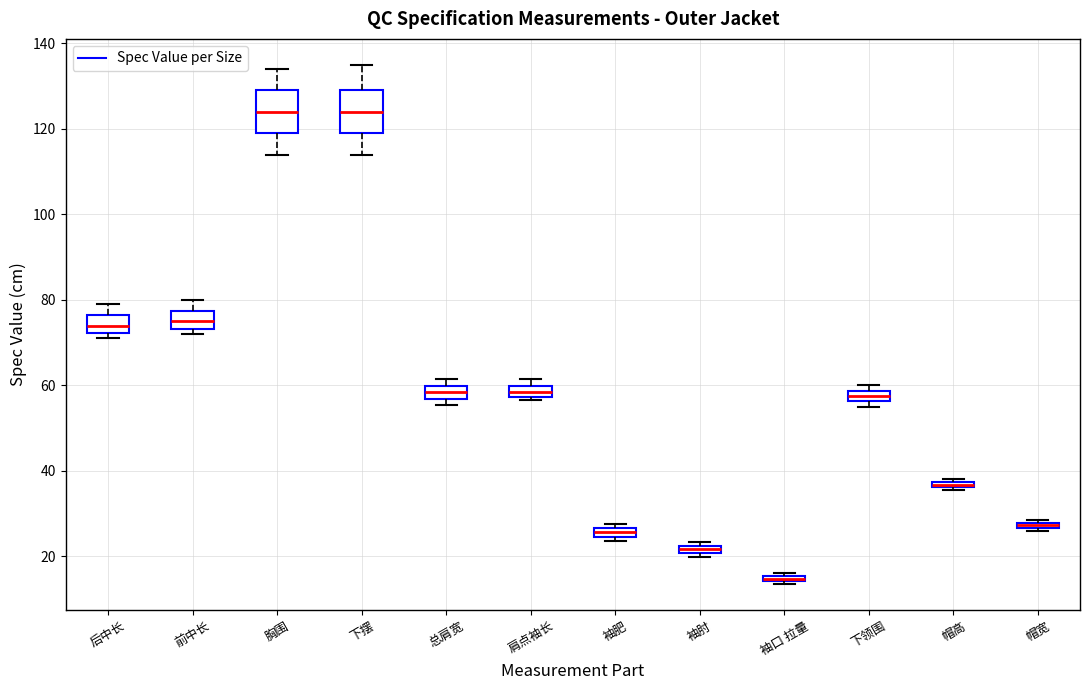

Where is the lower edge of the box for 帽高 on the y-axis? The values are not printed on the chart, so give them approximately, as read against the axis.

36